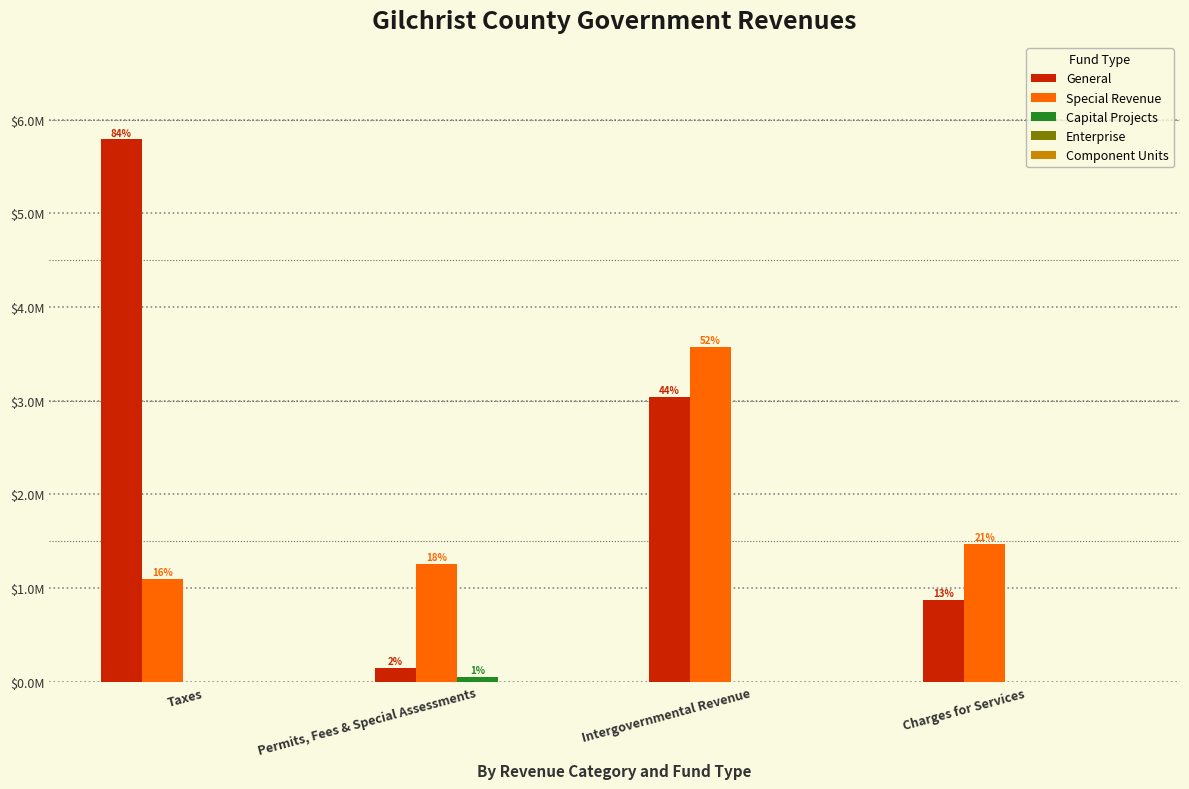

Does the chart contain stacked bars?

No